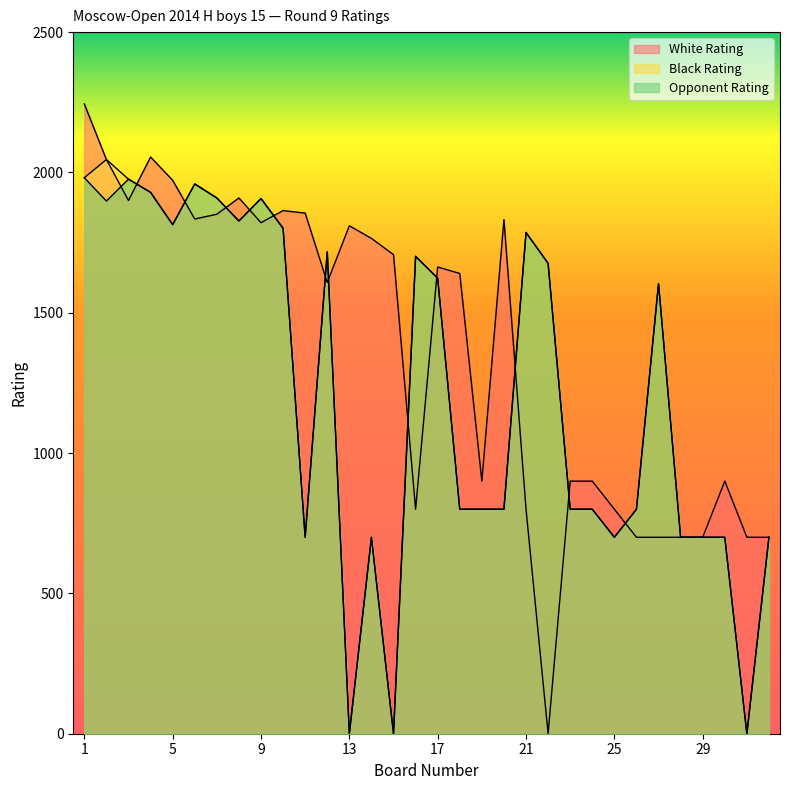

Reading left to right, extract all data points from this chart.

White Rating: 1=2244	2=2046	3=1900	4=2055	5=1972	6=1834	7=1851	8=1909	9=1821	10=1864	11=1855	12=1608	13=1810	14=1765	15=1707	16=800	17=1663	18=1640	19=900	20=1832	21=800	22=0	23=900	24=900	25=800	26=700	27=700	28=700	29=700	30=900	31=700	32=700
Black Rating: 1=1981	2=2046	3=1976	4=1929	5=1814	6=1959	7=1909	8=1827	9=1907	10=1801	11=700	12=1717	13=0	14=700	15=0	16=1701	17=1623	18=800	19=800	20=800	21=1786	22=1676	23=800	24=800	25=700	26=800	27=1604	28=700	29=700	30=700	31=0	32=700
Opponent Rating: 1=1981	2=1898	3=1976	4=1929	5=1814	6=1959	7=1909	8=1827	9=1907	10=1801	11=700	12=1717	13=0	14=700	15=0	16=1701	17=1623	18=800	19=800	20=800	21=1786	22=1676	23=800	24=800	25=700	26=800	27=1604	28=700	29=700	30=700	31=0	32=700